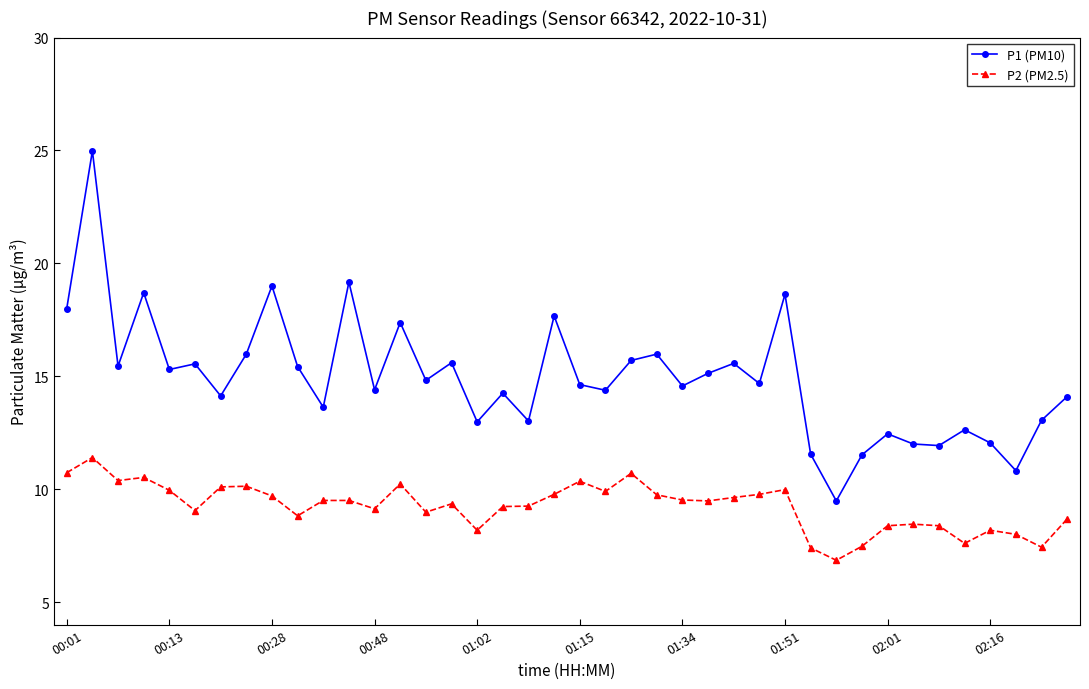

What are all the series names shown in the legend?

P1 (PM10), P2 (PM2.5)